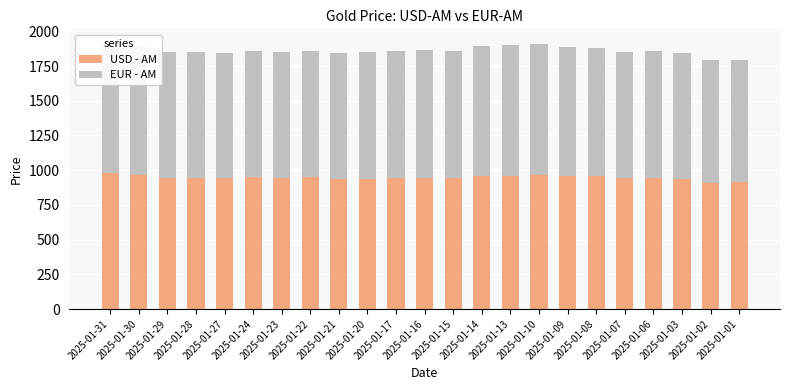

How many bars are there in each group?

2